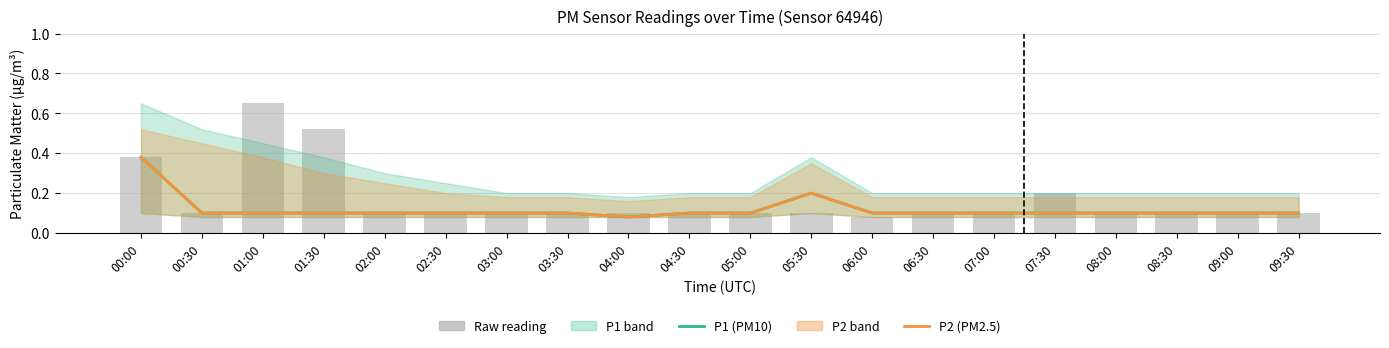

What is the total value across all series at 07:00?

0.2